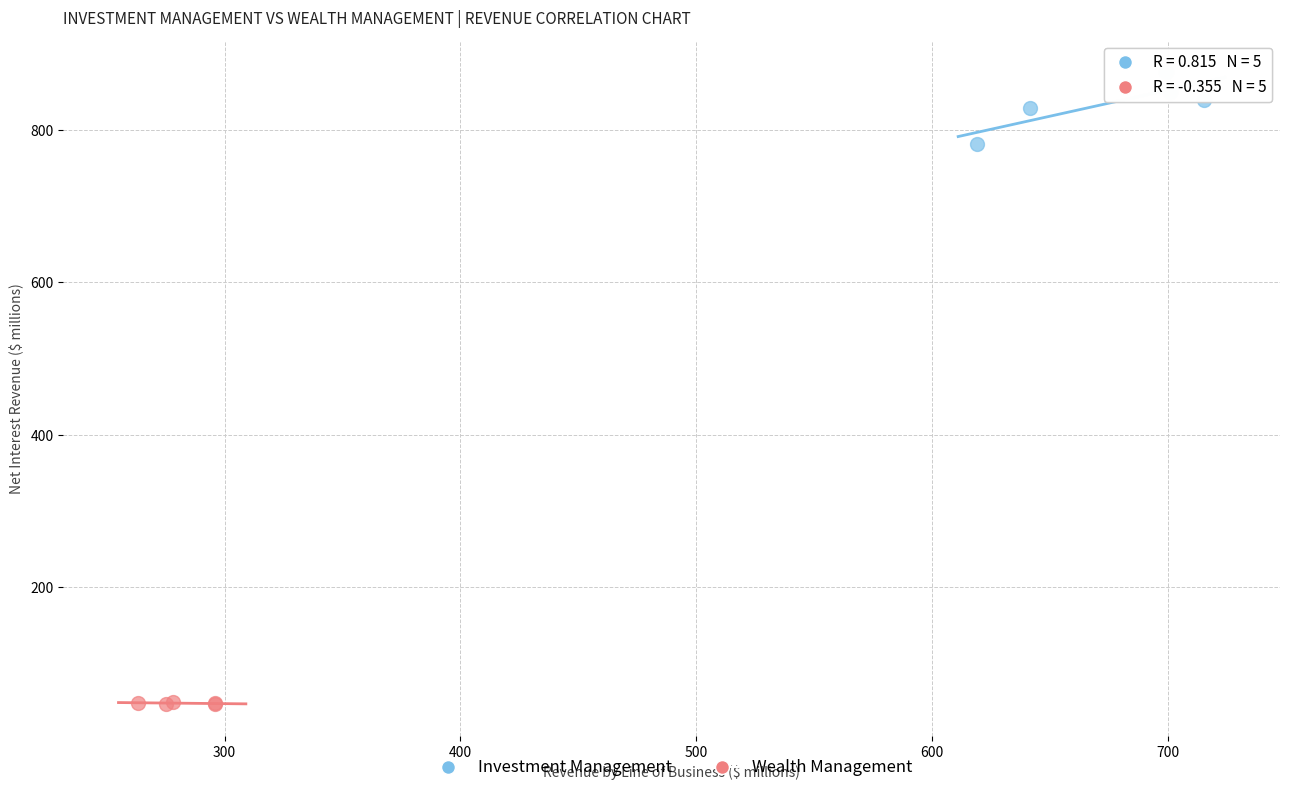

Which series contains the highest Y value?

Investment Management